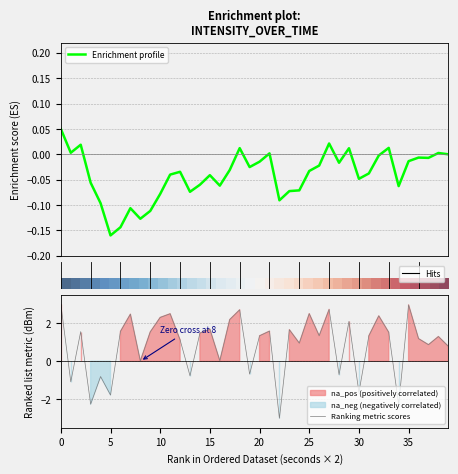

At which label does Ranking metric scores reach its minimum?

22